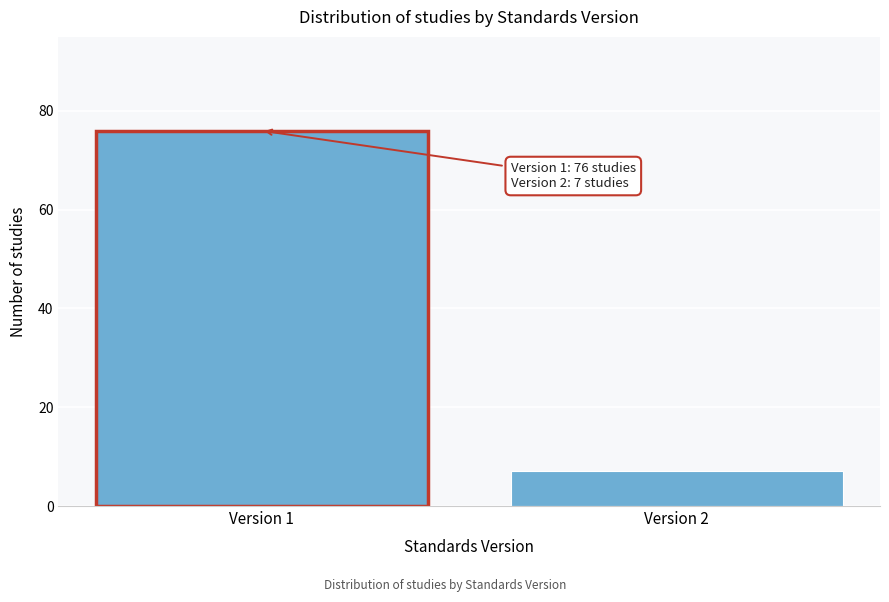

Reading right to left, transcribe all the data shown in this chart.

Version 2=7	Version 1=76